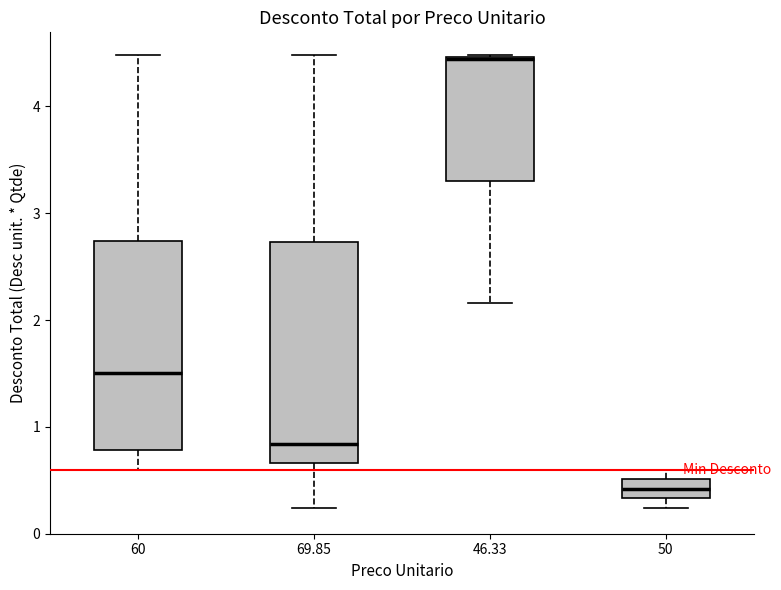

Which box has the highest median line?

46.33